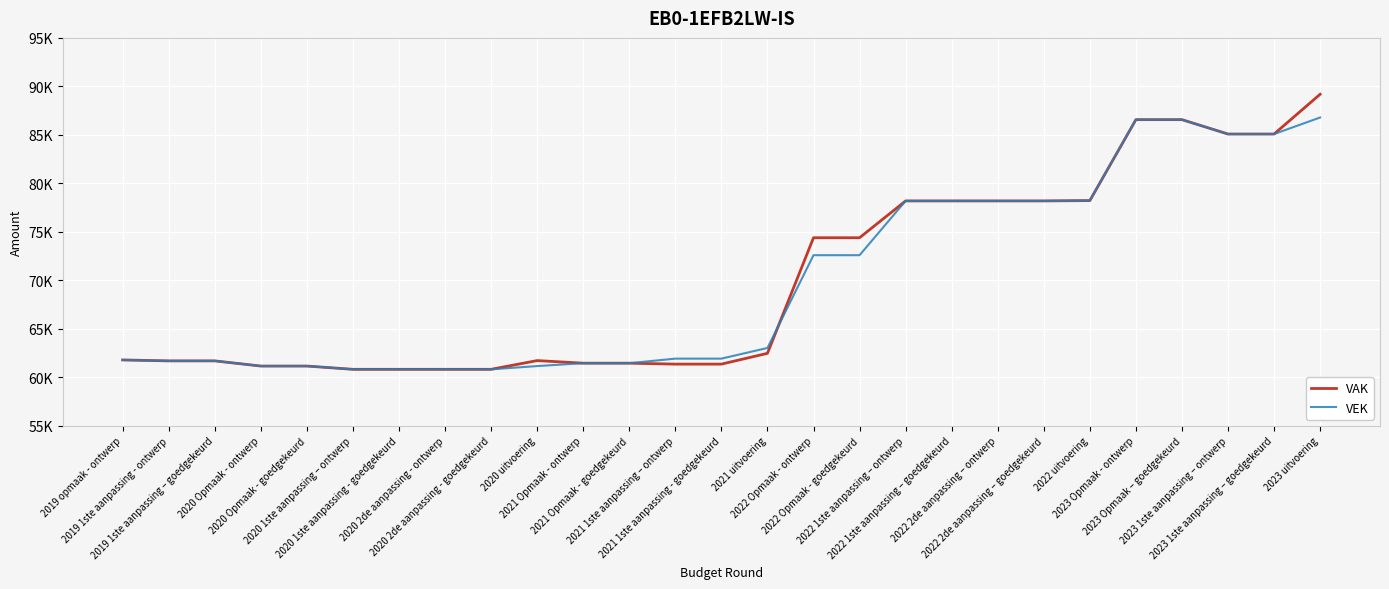

Between 2019 1ste aanpassing - ontwerp and 2021 1ste aanpassing - goedgekeurd, which is larger?

2019 1ste aanpassing - ontwerp